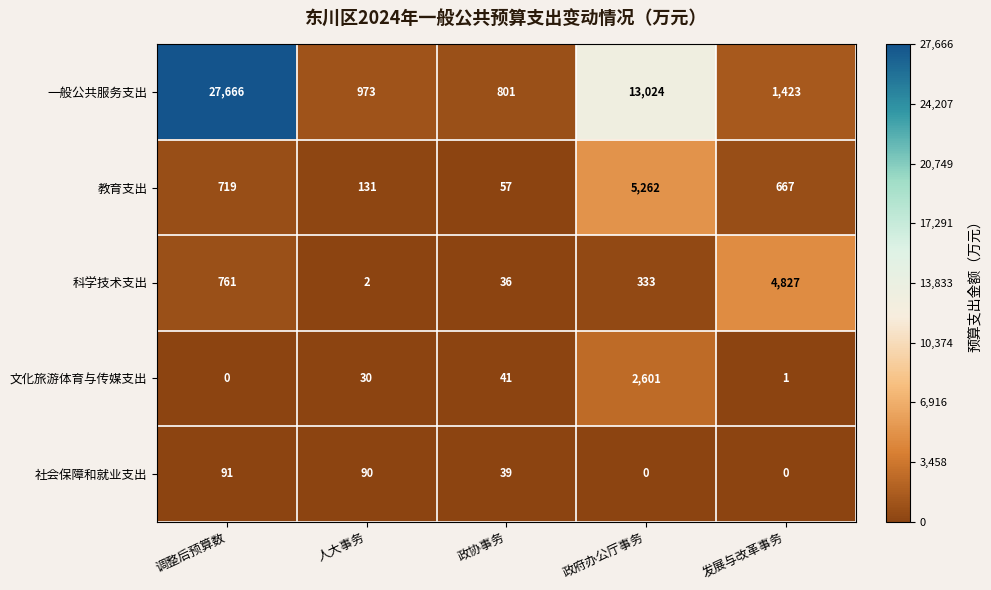

What value does the 一般公共服务支出 series have at 政府办公厅事务, to the nearest 100?

13000